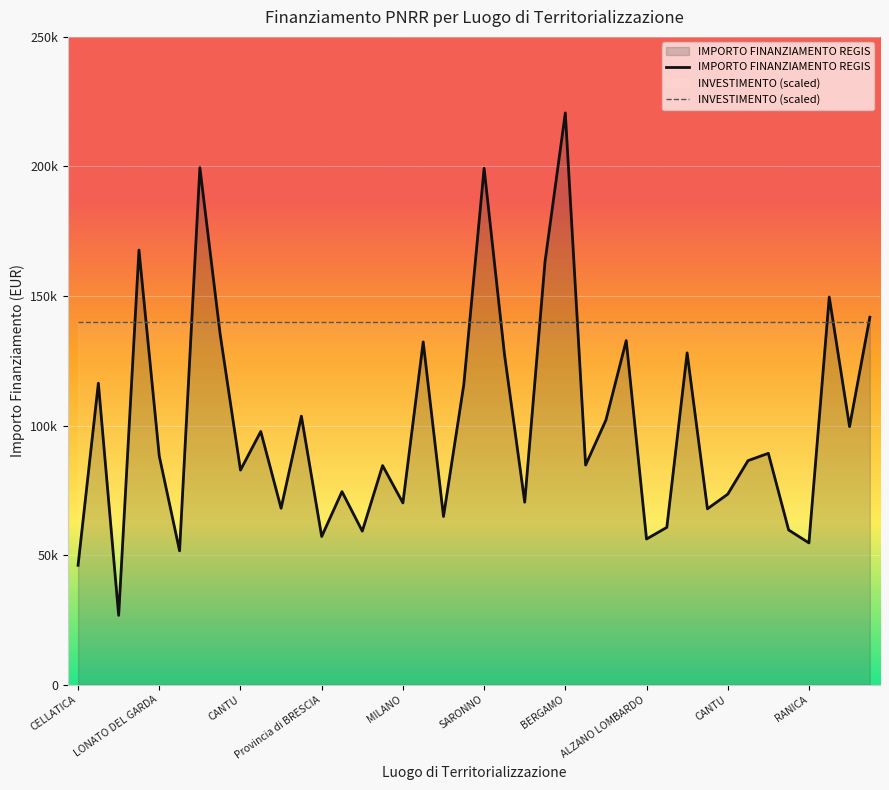

Which has a higher value, RANICA or Provincia di BRESCIA?

Provincia di BRESCIA